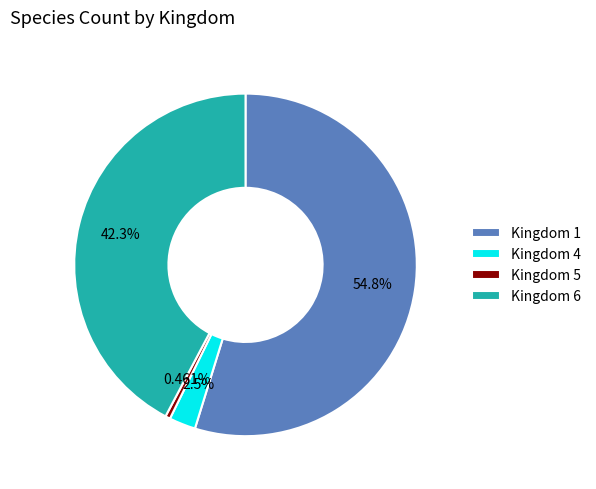

Count the number of slices in the pie.

4